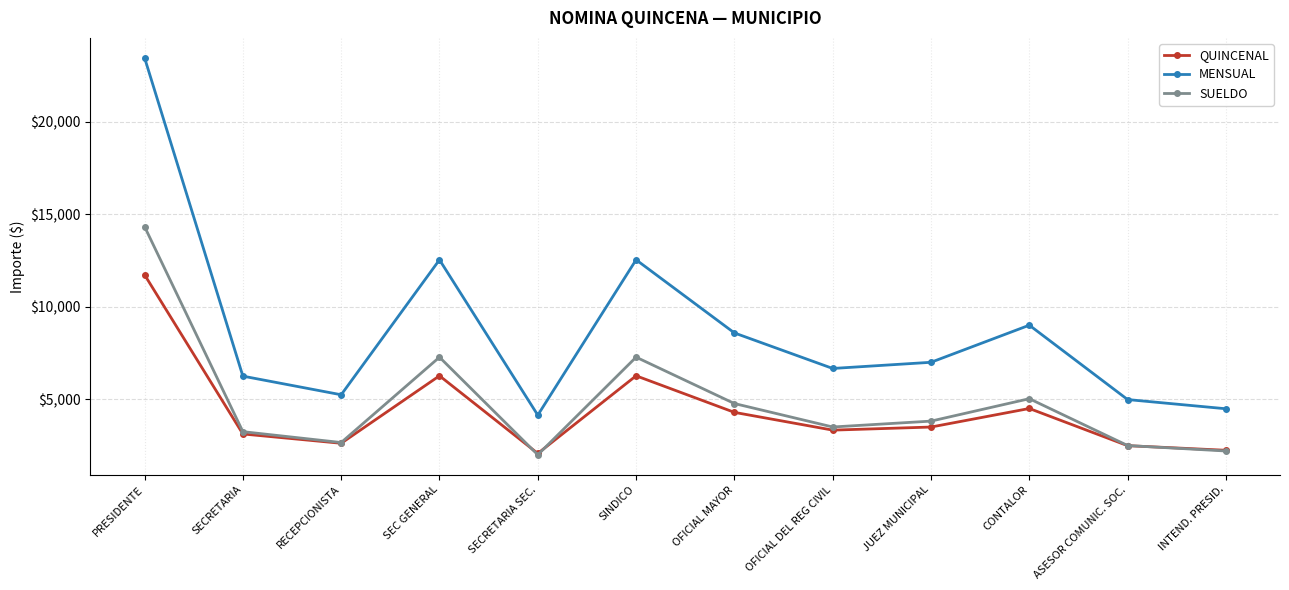

Which series ends up on top after the final intersection of QUINCENAL and SUELDO?

QUINCENAL